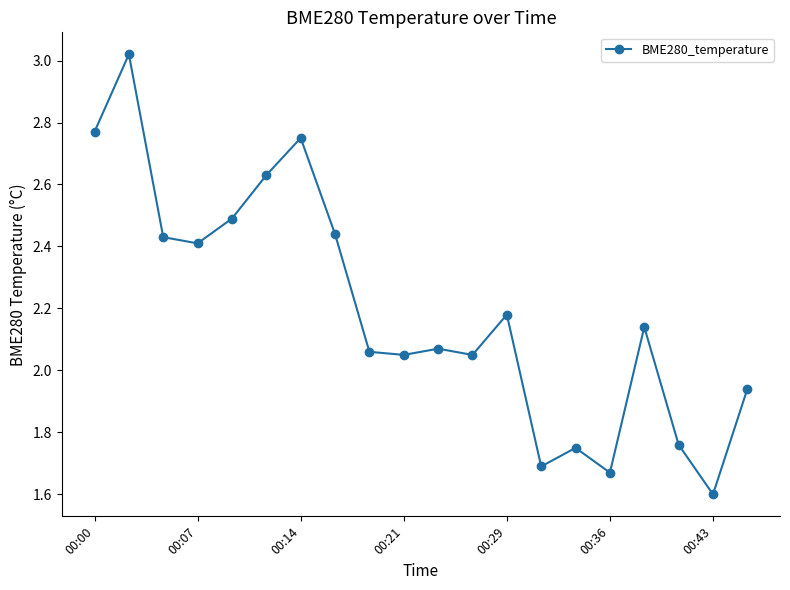

Count the number of data series in this chart.

1